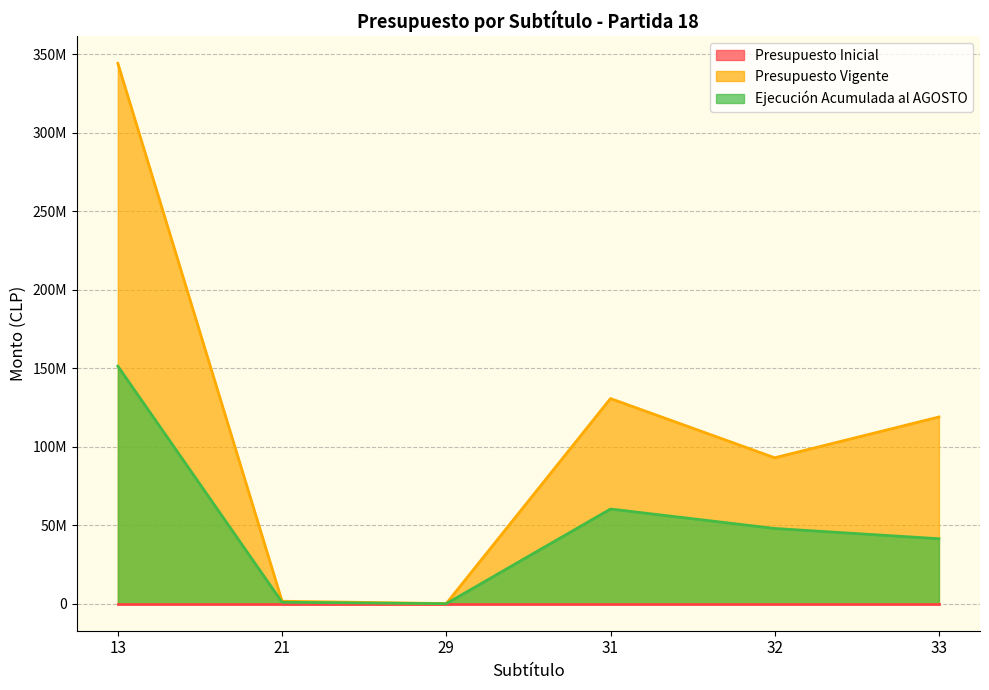

At which category is the sum across all series the highest?

13